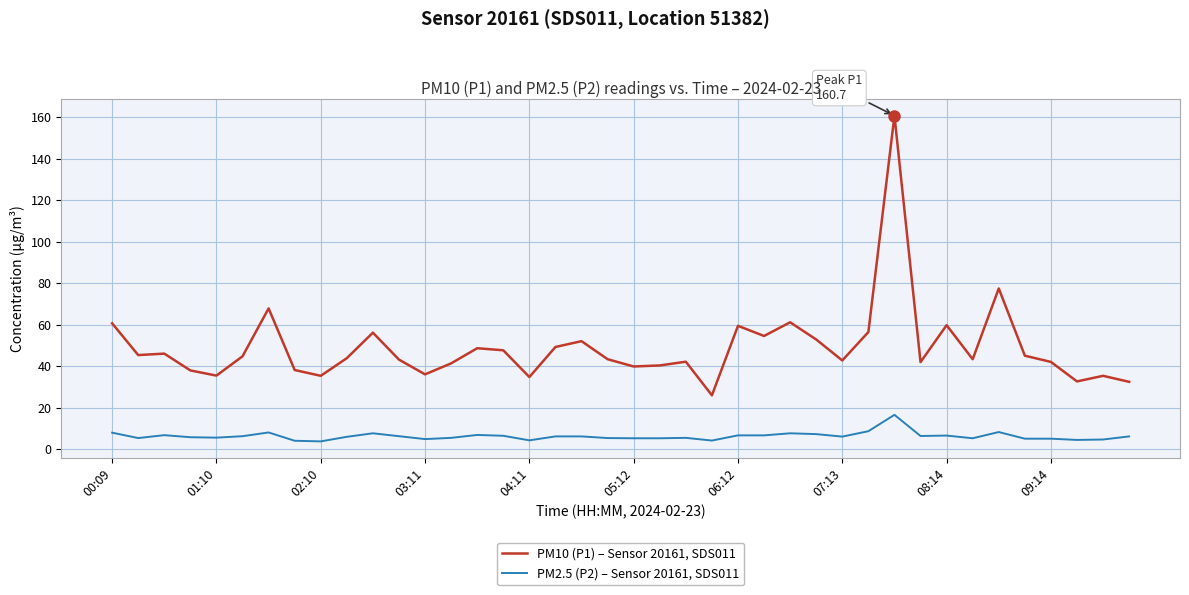

Which series has the largest range (max minus min)?

PM10 (P1) – Sensor 20161, SDS011